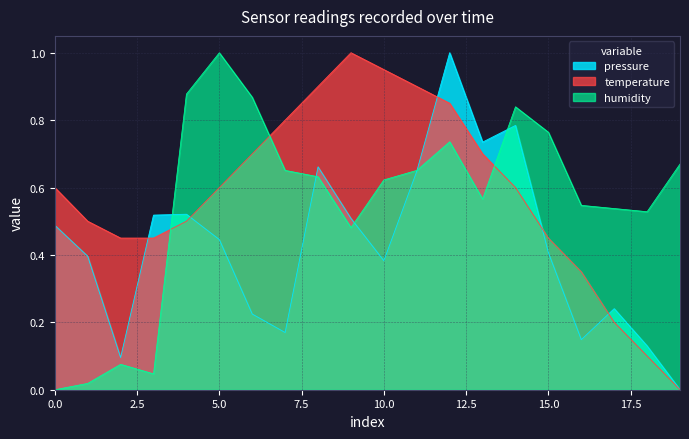

How many interior local valleys does the pressure series have?

5